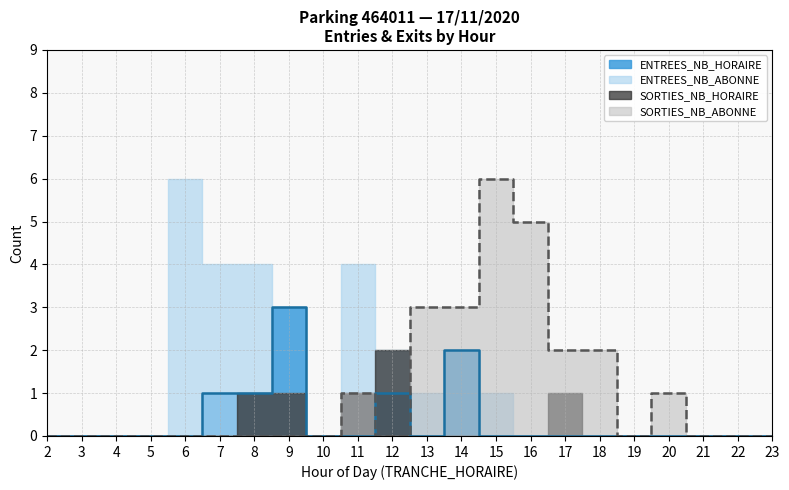

At which category does the chart reach its peak across all series?

15